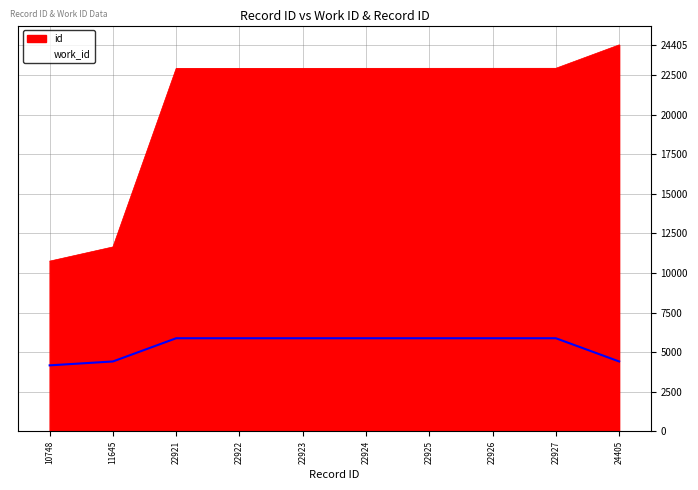

How many lines are shown in the chart?

1